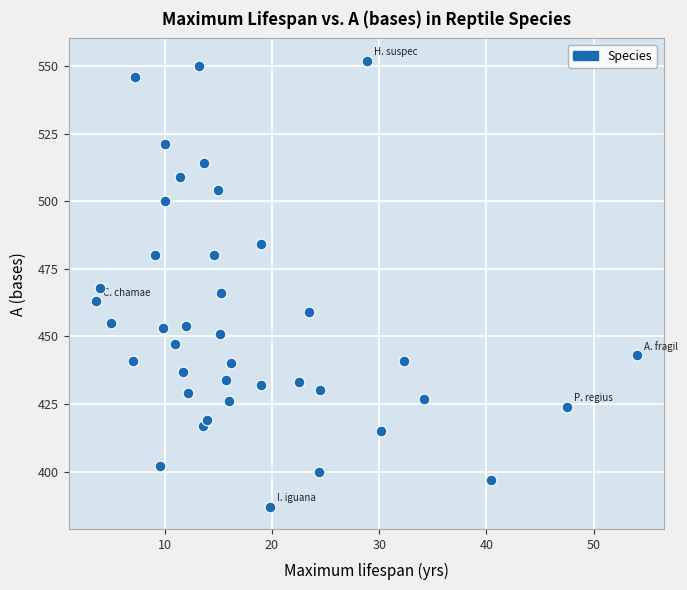

How many points are shown in the scatter plot?

40